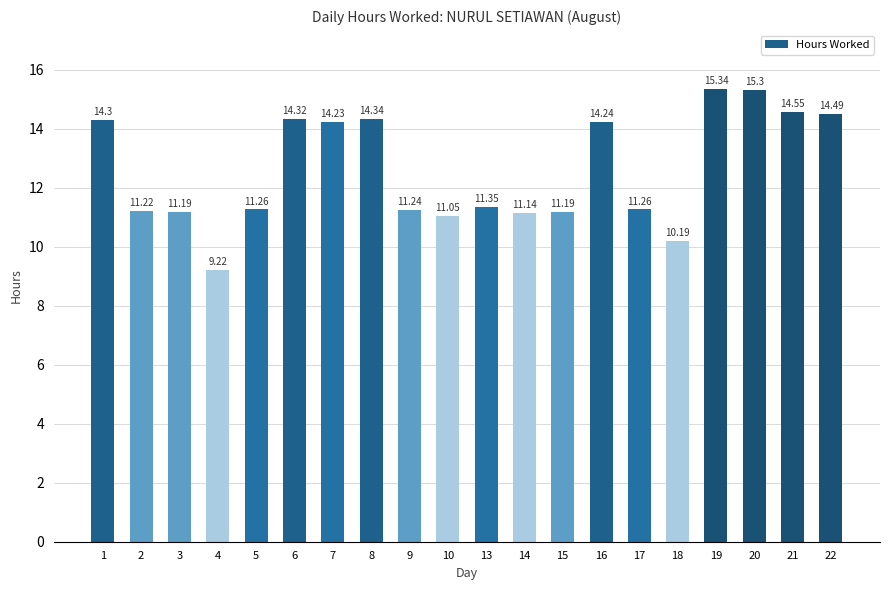

The chart shows a value of 11.1 at 14. True or false?

True